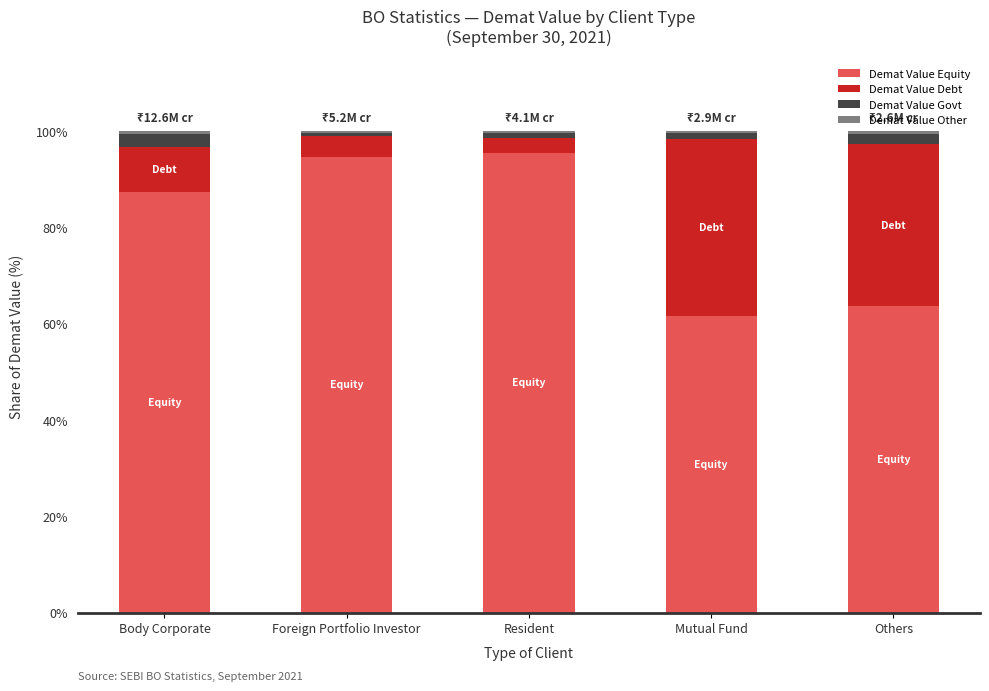

Does the chart contain stacked bars?

Yes